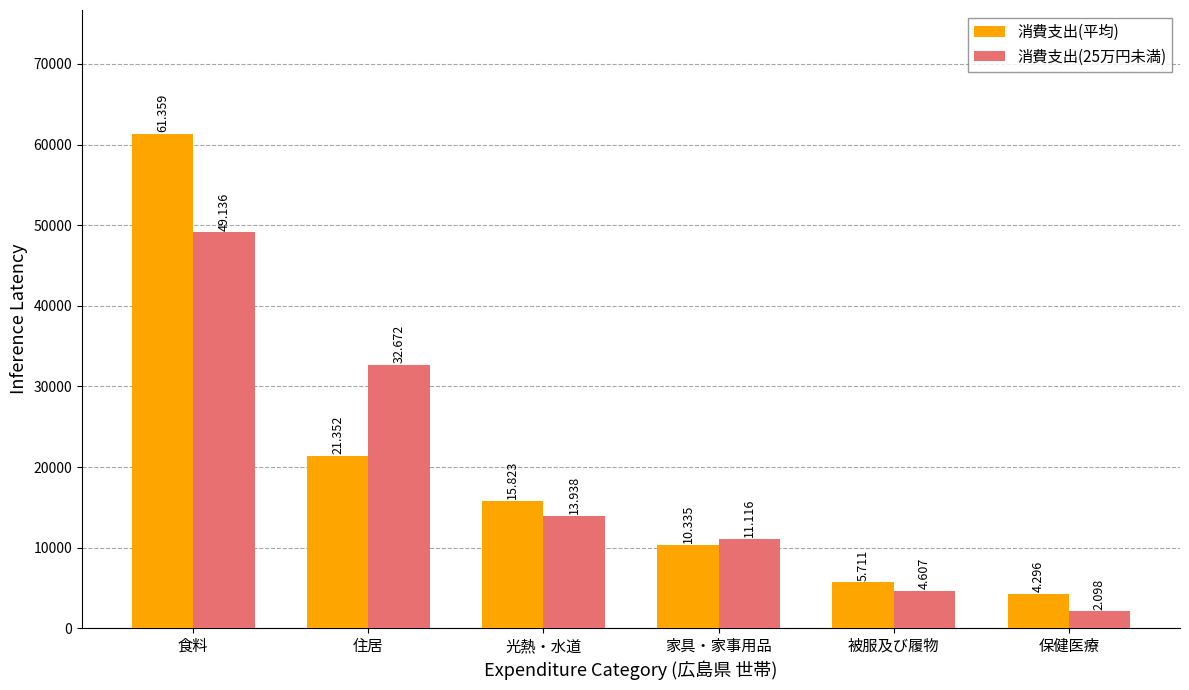

How many bars are there in total?

12